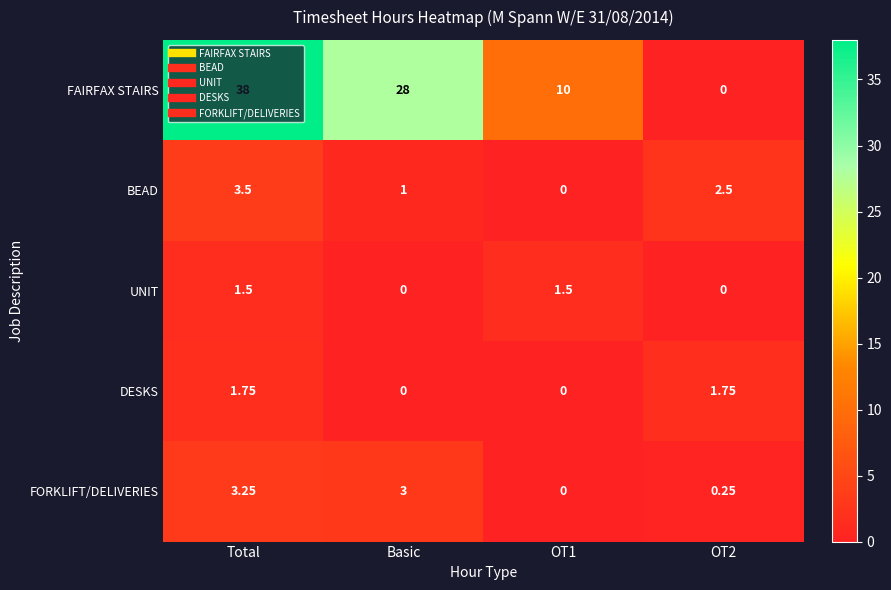

At which category is the sum across all series the highest?

Total